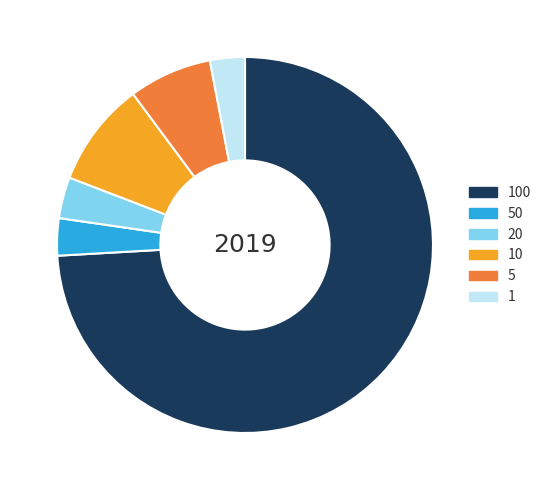

How many segments does this pie chart have?

6